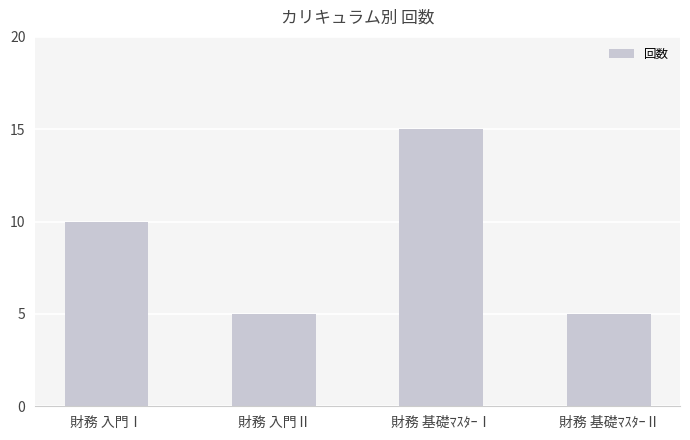

What is the difference between the maximum and second lowest values?

10